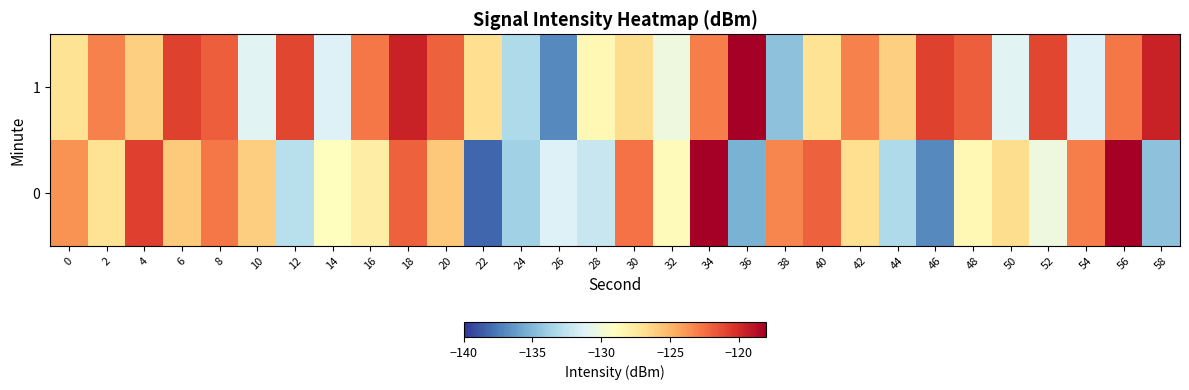

What is the smallest value displayed?

-138.2